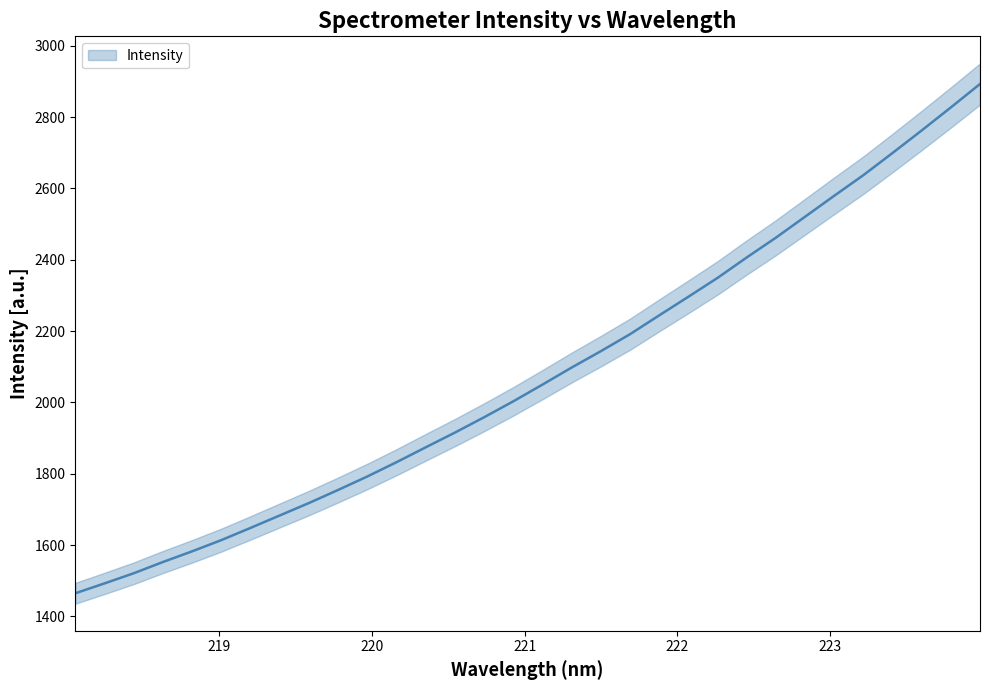

Reading right to left, list all the values displayed in this chart.

223.9802=2892.6	223.7895=2826.9	223.5987=2762.4	223.408=2699.2	223.2172=2637.1	223.0264=2579.3	222.8355=2520.5	222.6447=2461.8	222.4538=2406.4	222.263=2349.1	222.0721=2296.2	221.8812=2244.1	221.6902=2191.2	221.4993=2143.6	221.3083=2097.8	221.1174=2050.0	220.9264=2003.1	220.7354=1958.4	220.5444=1915.4	220.3533=1874.1	220.1623=1832.4	219.9712=1792.4	219.7801=1754.6	219.589=1717.9	219.3979=1683.1	219.2067=1648.2	219.0156=1614.0	218.8244=1582.5	218.6332=1552.5	218.442=1521.0	218.2508=1492.6	218.0596=1464.8